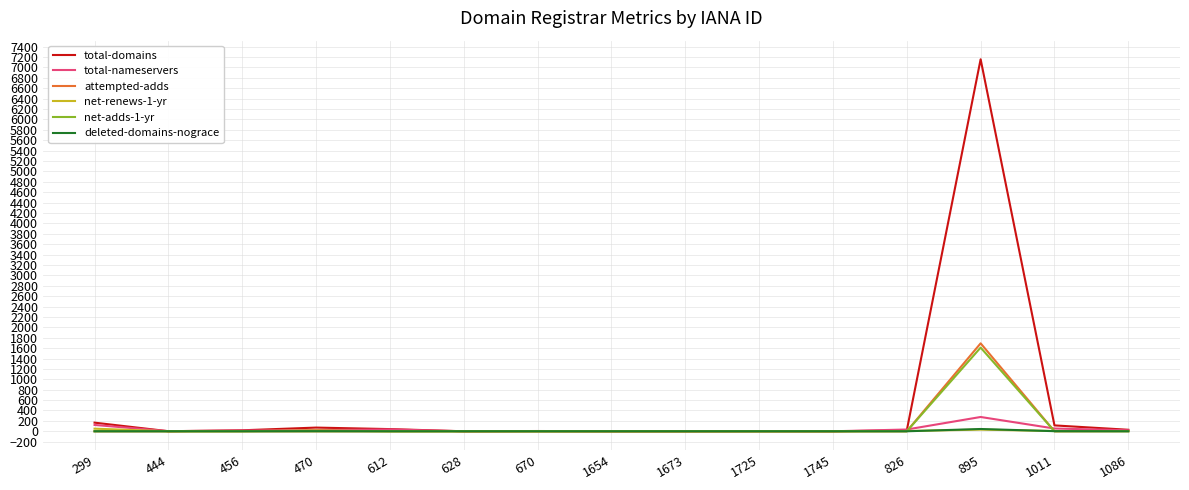

What is the average value of the attempted-adds series?

113